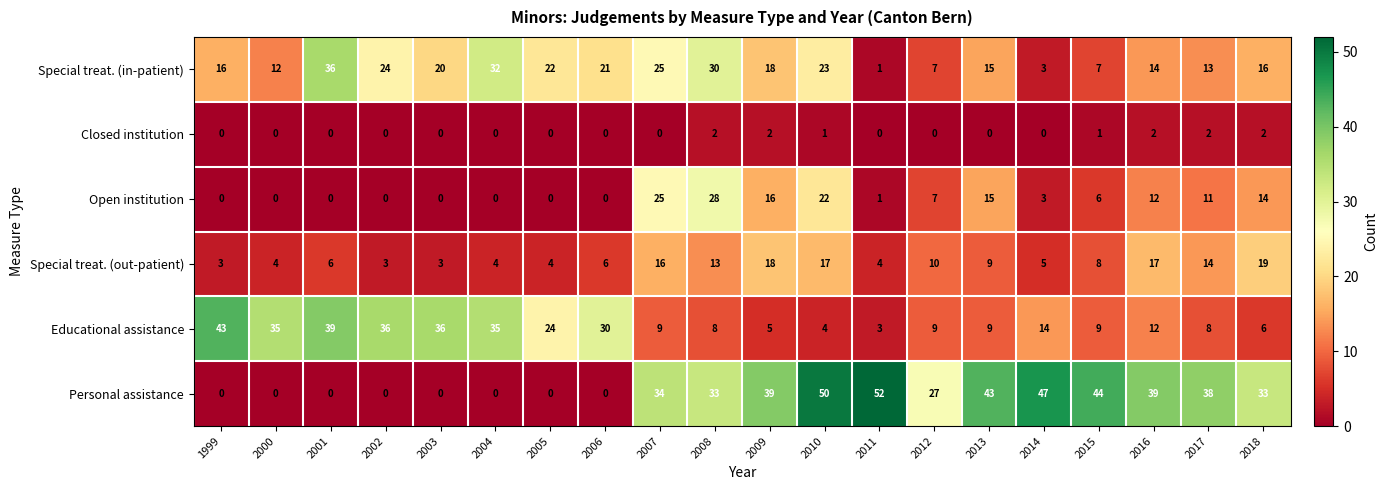

How many distinct data groups are displayed?

6